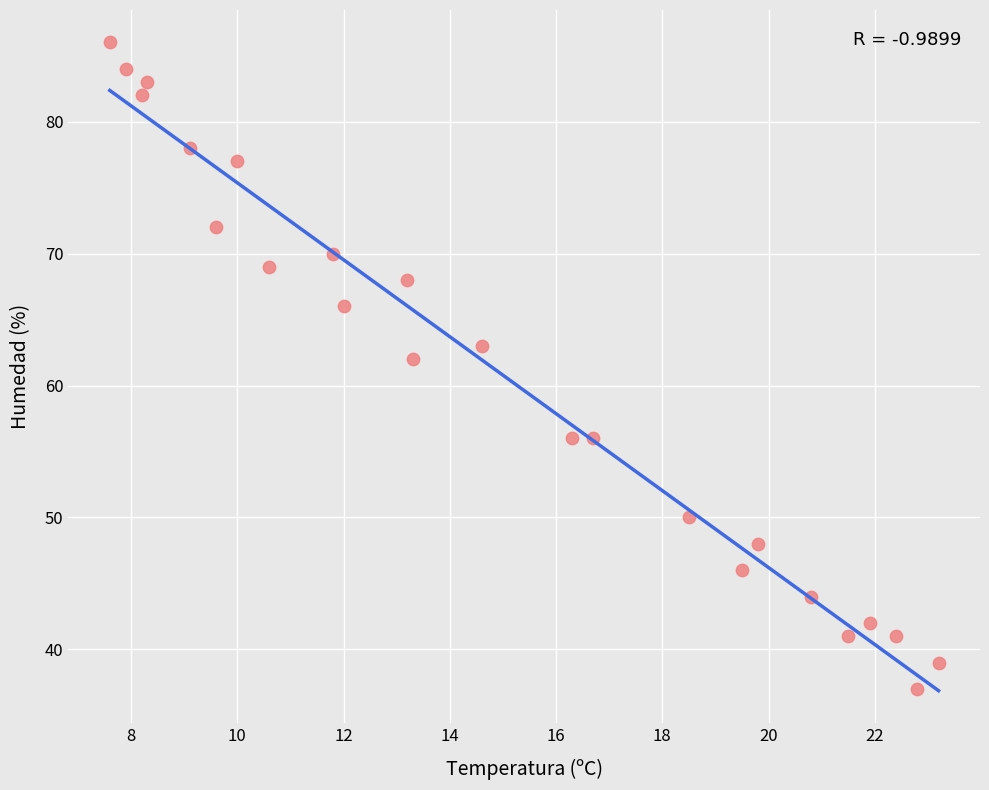

What is the range of Y values (max minus min)?

49